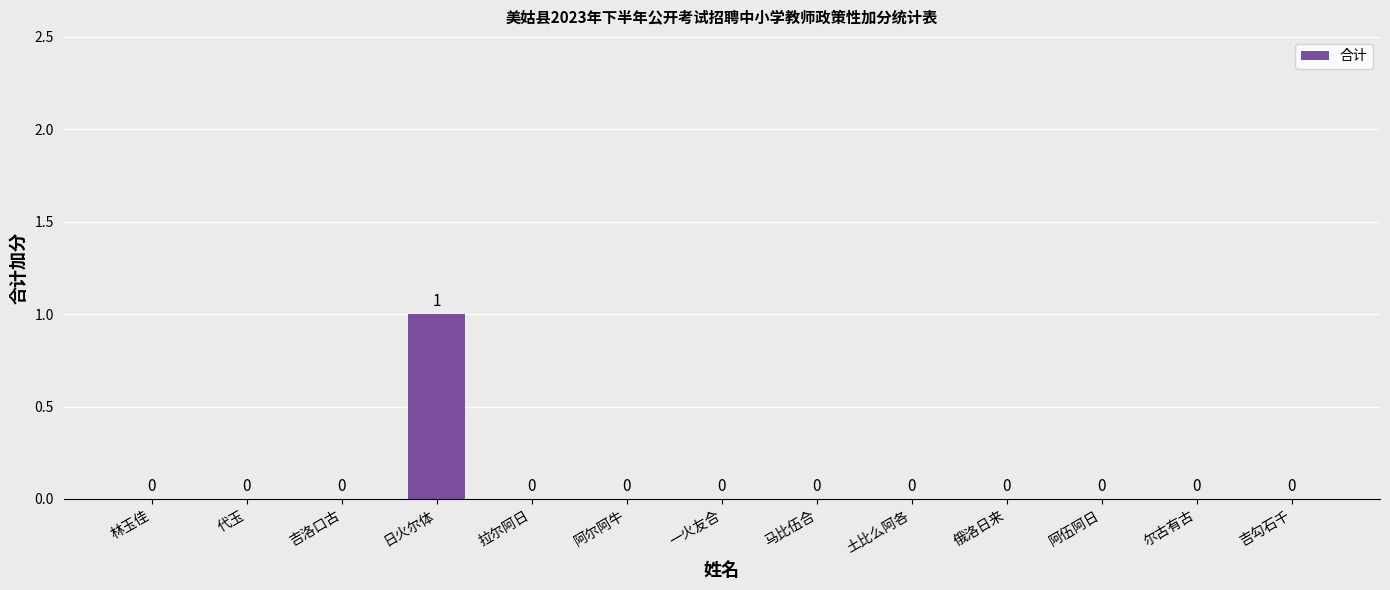

True or false: the data shows -1 at 拉尔阿日.

False